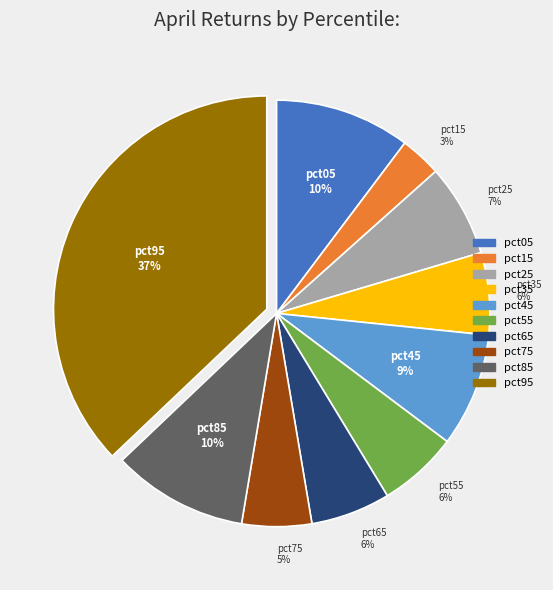

Which slice is the largest?

pct95